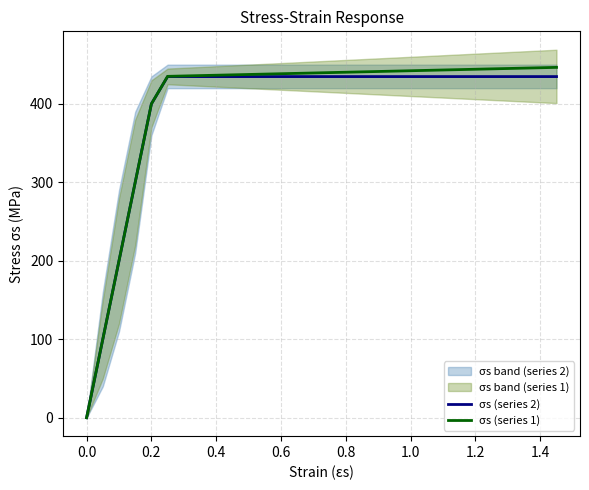

True or false: σs (series 1) and σs (series 2) intersect in this chart.

False